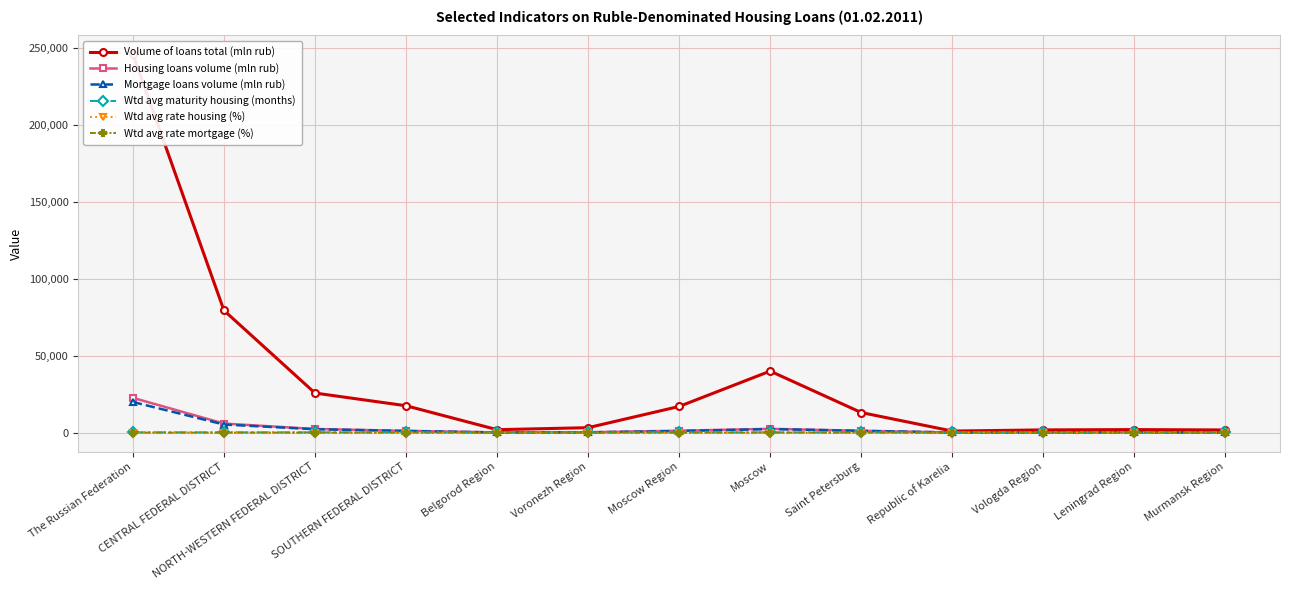

Reading left to right, what are all the values shown in this chart?

Volume of loans total (mln rub): The Russian Federation=245642.0	CENTRAL FEDERAL DISTRICT=79363.0	NORTH-WESTERN FEDERAL DISTRICT=25713.0	SOUTHERN FEDERAL DISTRICT=17467.0	Belgorod Region=1916.0	Voronezh Region=3219.0	Moscow Region=17003.0	Moscow=39962.0	Saint Petersburg=13052.0	Republic of Karelia=1025.0	Vologda Region=1776.0	Leningrad Region=1973.0	Murmansk Region=1739.0
Housing loans volume (mln rub): The Russian Federation=22593.0	CENTRAL FEDERAL DISTRICT=5896.0	NORTH-WESTERN FEDERAL DISTRICT=2379.0	SOUTHERN FEDERAL DISTRICT=1170.0	Belgorod Region=169.0	Voronezh Region=234.0	Moscow Region=1258.0	Moscow=2470.0	Saint Petersburg=1207.0	Republic of Karelia=112.0	Vologda Region=174.0	Leningrad Region=196.0	Murmansk Region=115.0
Mortgage loans volume (mln rub): The Russian Federation=19901.0	CENTRAL FEDERAL DISTRICT=5269.0	NORTH-WESTERN FEDERAL DISTRICT=2218.0	SOUTHERN FEDERAL DISTRICT=1055.0	Belgorod Region=117.0	Voronezh Region=202.0	Moscow Region=1023.0	Moscow=2328.0	Saint Petersburg=1146.0	Republic of Karelia=111.0	Vologda Region=155.0	Leningrad Region=191.0	Murmansk Region=105.0
Wtd avg maturity housing (months): The Russian Federation=184.0	CENTRAL FEDERAL DISTRICT=179.2	NORTH-WESTERN FEDERAL DISTRICT=175.9	SOUTHERN FEDERAL DISTRICT=207.7	Belgorod Region=182.0	Voronezh Region=205.0	Moscow Region=161.7	Moscow=171.4	Saint Petersburg=161.2	Republic of Karelia=199.0	Vologda Region=176.5	Leningrad Region=193.5	Murmansk Region=193.4
Wtd avg rate housing (%): The Russian Federation=13.0	CENTRAL FEDERAL DISTRICT=12.9	NORTH-WESTERN FEDERAL DISTRICT=12.5	SOUTHERN FEDERAL DISTRICT=12.9	Belgorod Region=13.2	Voronezh Region=12.8	Moscow Region=13.2	Moscow=12.7	Saint Petersburg=12.6	Republic of Karelia=11.4	Vologda Region=12.4	Leningrad Region=12.6	Murmansk Region=11.6
Wtd avg rate mortgage (%): The Russian Federation=12.6	CENTRAL FEDERAL DISTRICT=12.7	NORTH-WESTERN FEDERAL DISTRICT=12.3	SOUTHERN FEDERAL DISTRICT=12.7	Belgorod Region=12.8	Voronezh Region=12.6	Moscow Region=12.6	Moscow=12.6	Saint Petersburg=12.4	Republic of Karelia=11.4	Vologda Region=12.3	Leningrad Region=12.6	Murmansk Region=11.5